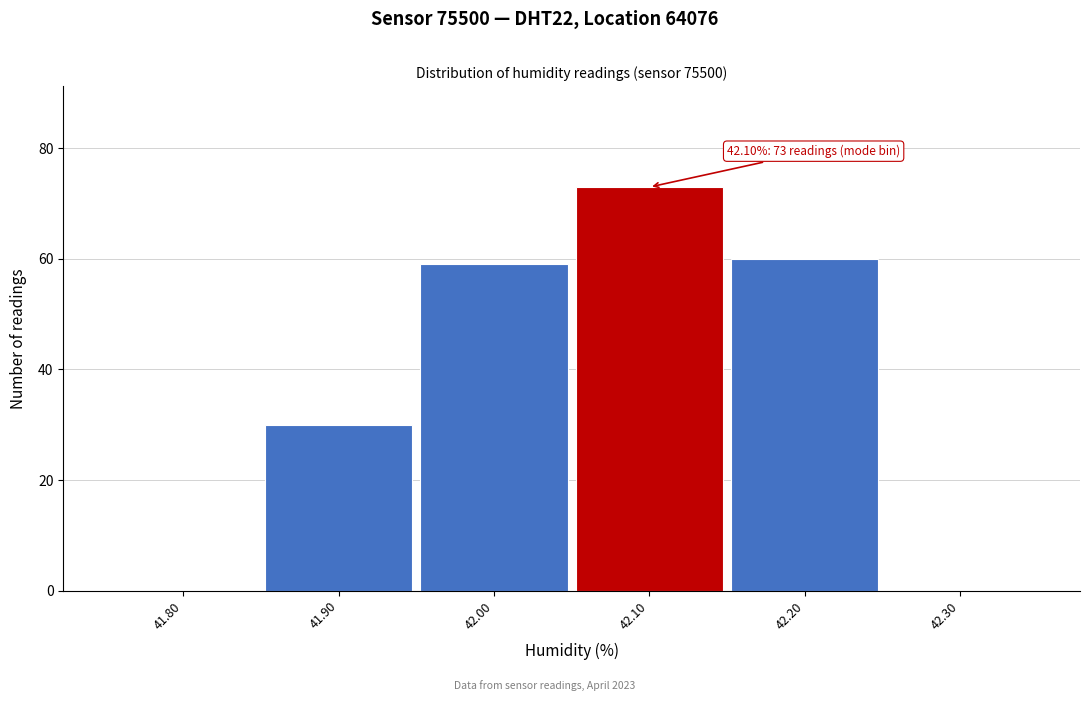

Reading left to right, extract all data points from this chart.

41.80=0	41.90=30	42.00=59	42.10=73	42.20=60	42.30=0